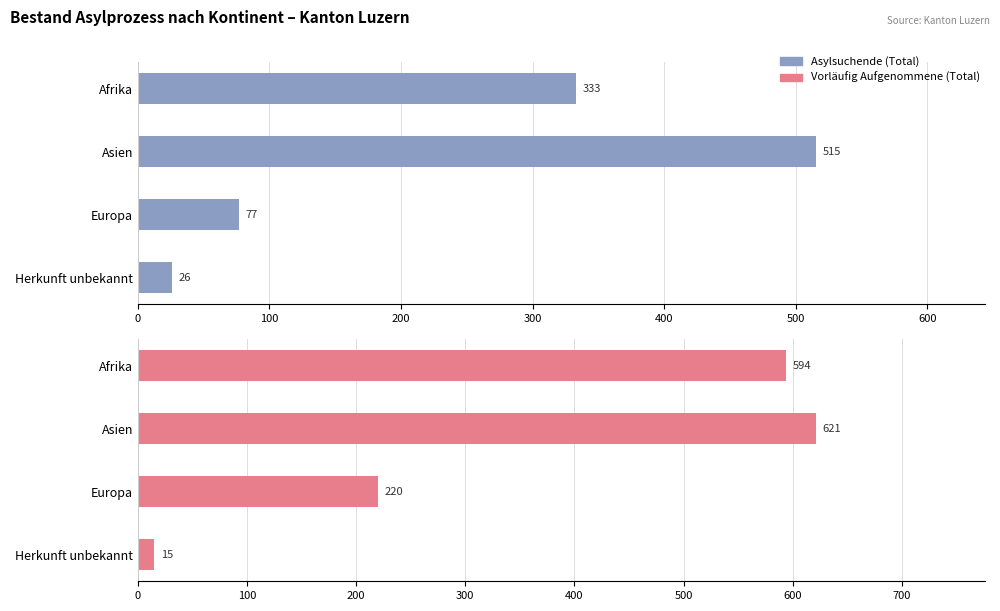

How many groups of bars are there?

4